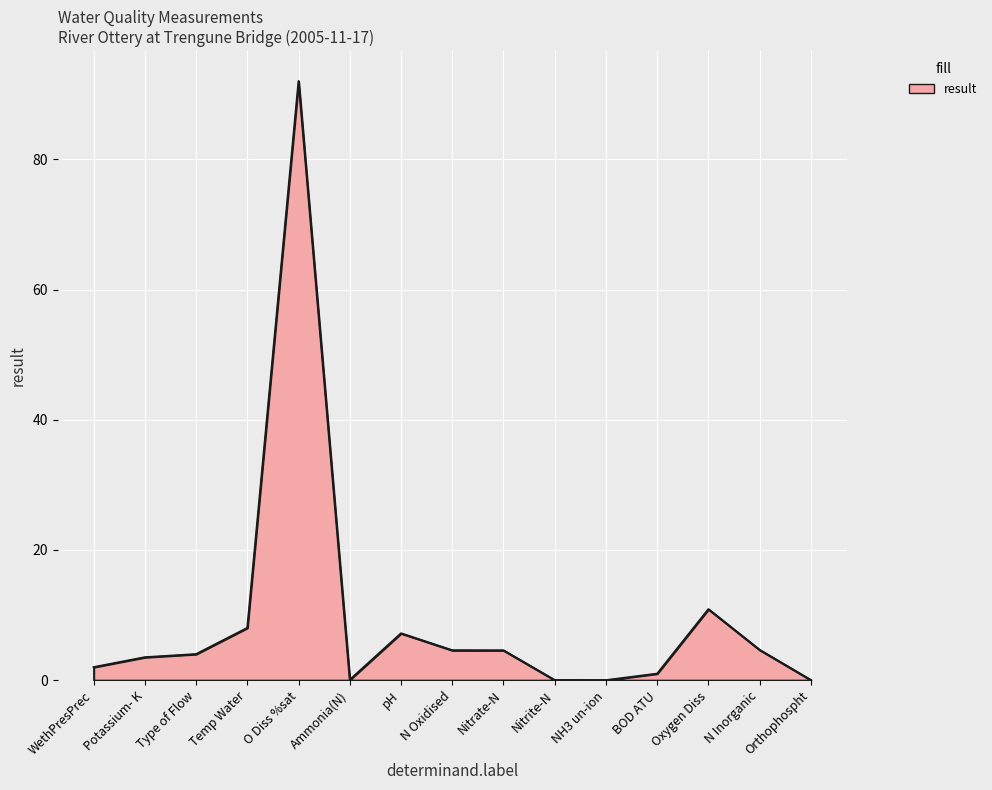

Which label corresponds to the largest value in the chart?

O Diss %sat